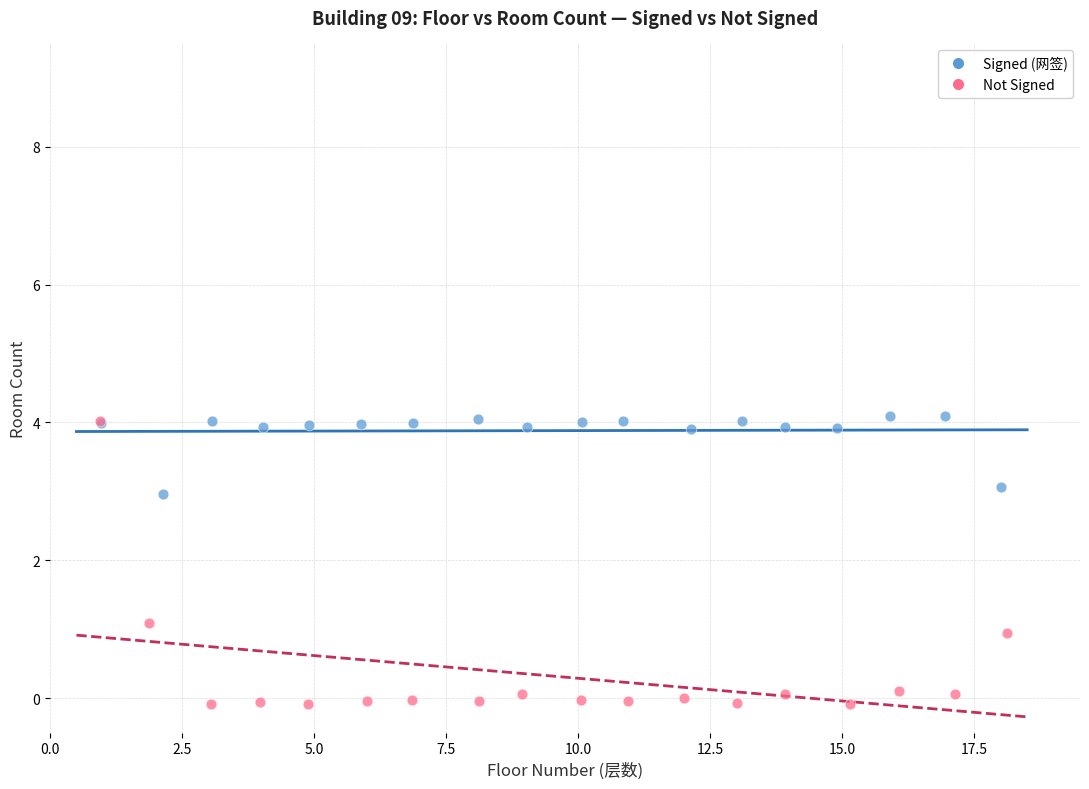

Which series has the largest Y range (max minus min)?

Not Signed